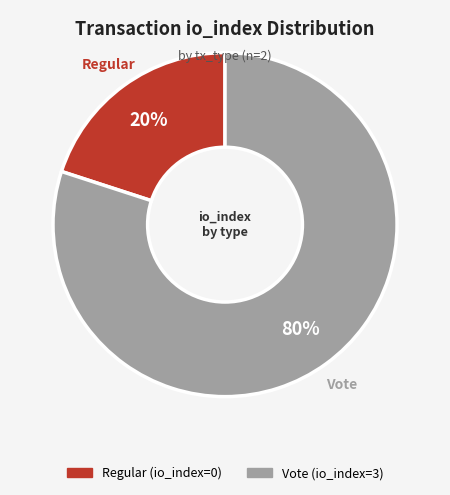

To the nearest percent, what portion does Vote represent?

80%